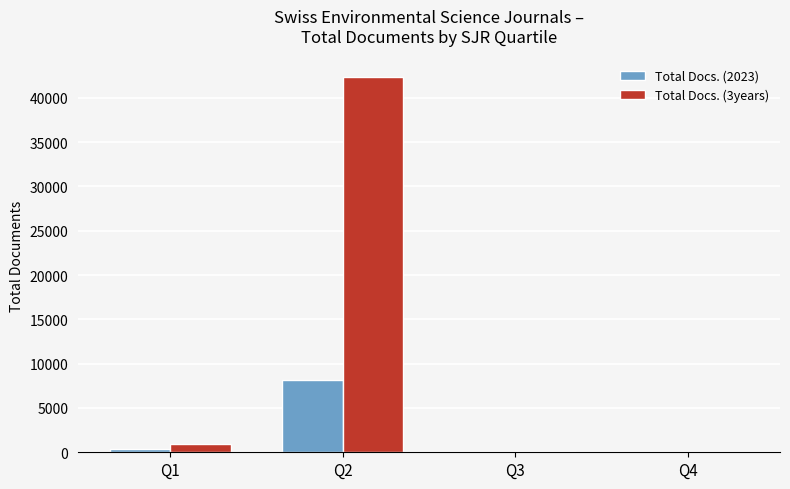

How many data points does each series have?

4